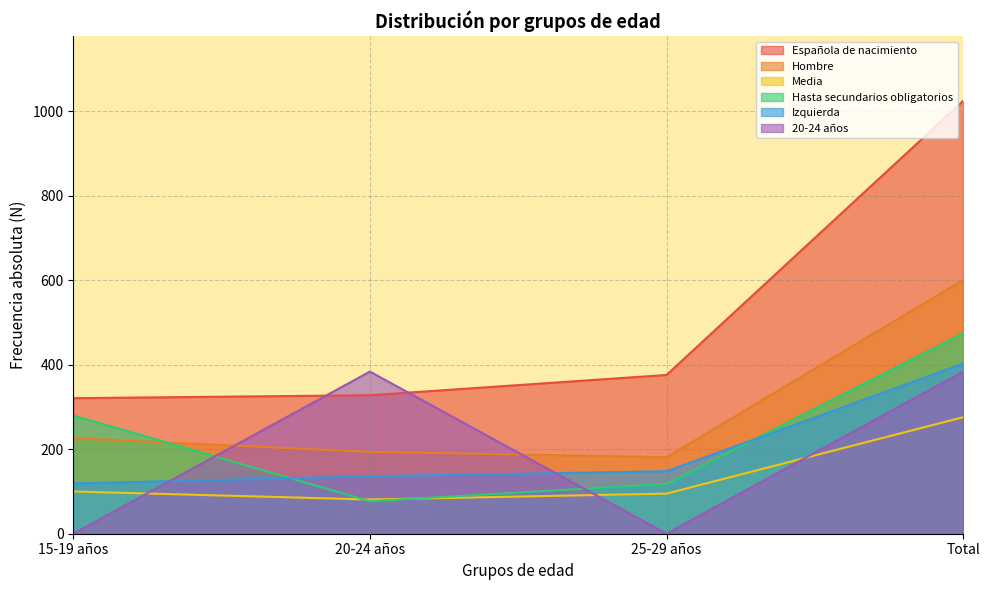

Reading left to right, transcribe all the data shown in this chart.

Española de nacimiento: 321	328	376	1025
Hombre: 226	194	181	601
Media: 100	81	95	276
Hasta secundarios obligatorios: 280	77	118	475
Izquierda: 119	136	148	403
20-24 años: 0	384	0	384